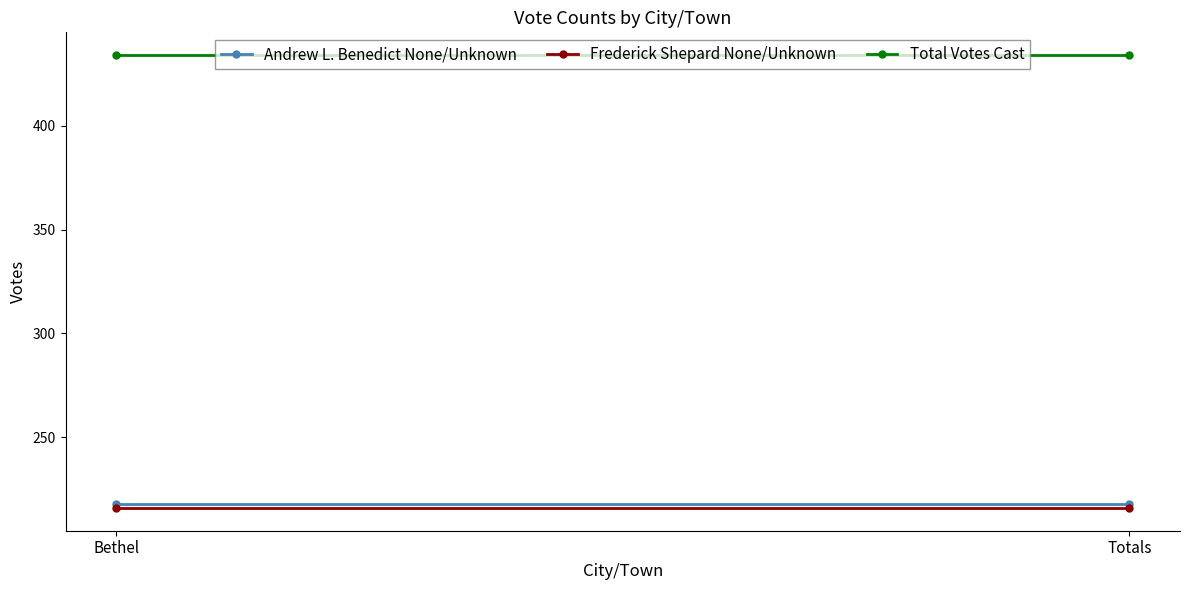

Is it true that Frederick Shepard None/Unknown equals 216 at Bethel?

True